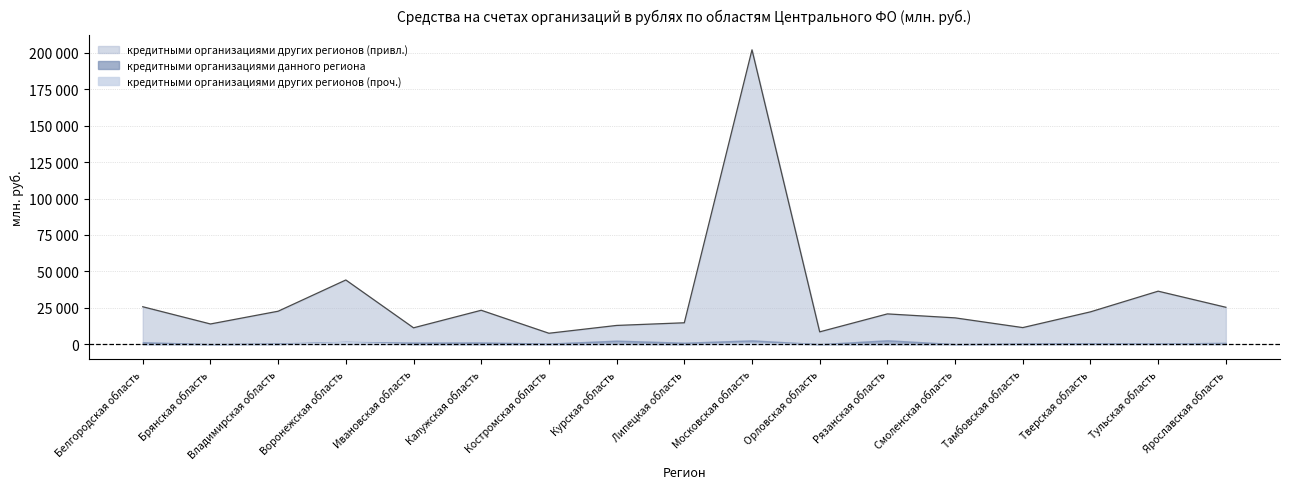

What is the greatest value displayed?

199484